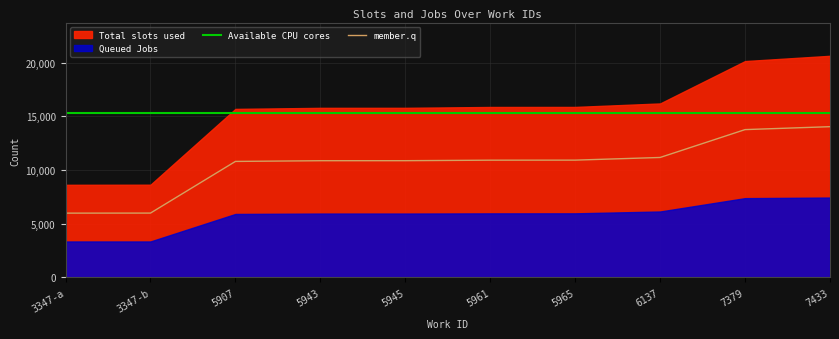

Where does the data first go above 10911?

5961